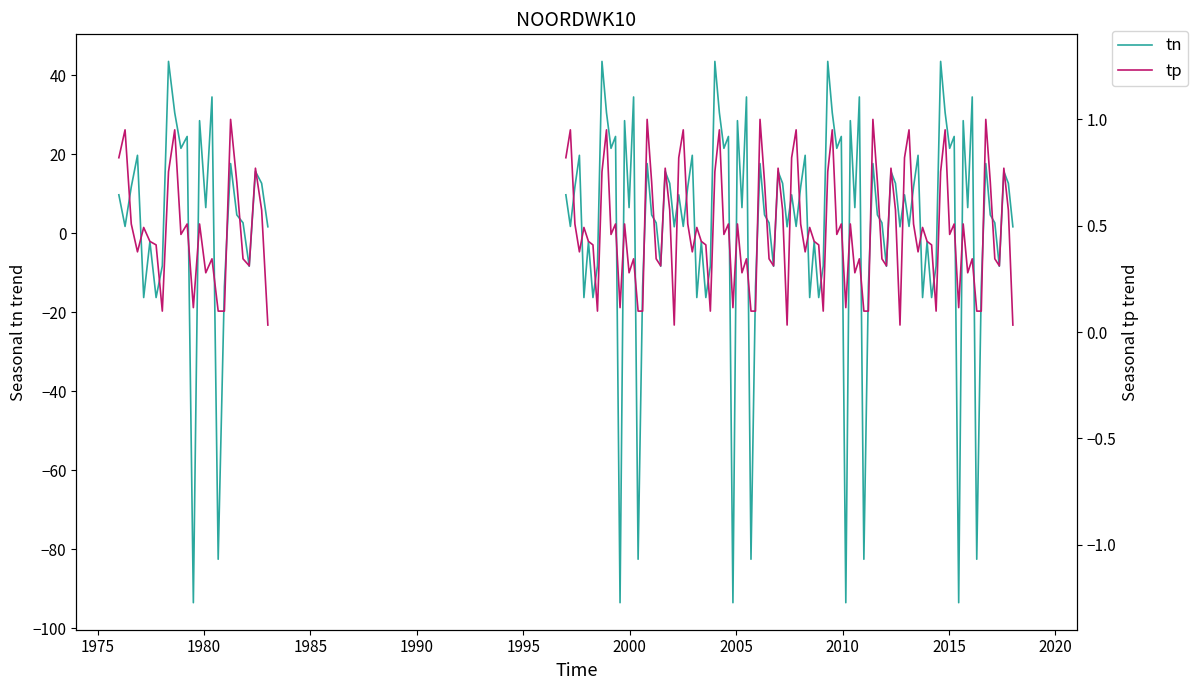

Is the value of tn at 16 greater than the value of tp at 2000?

No